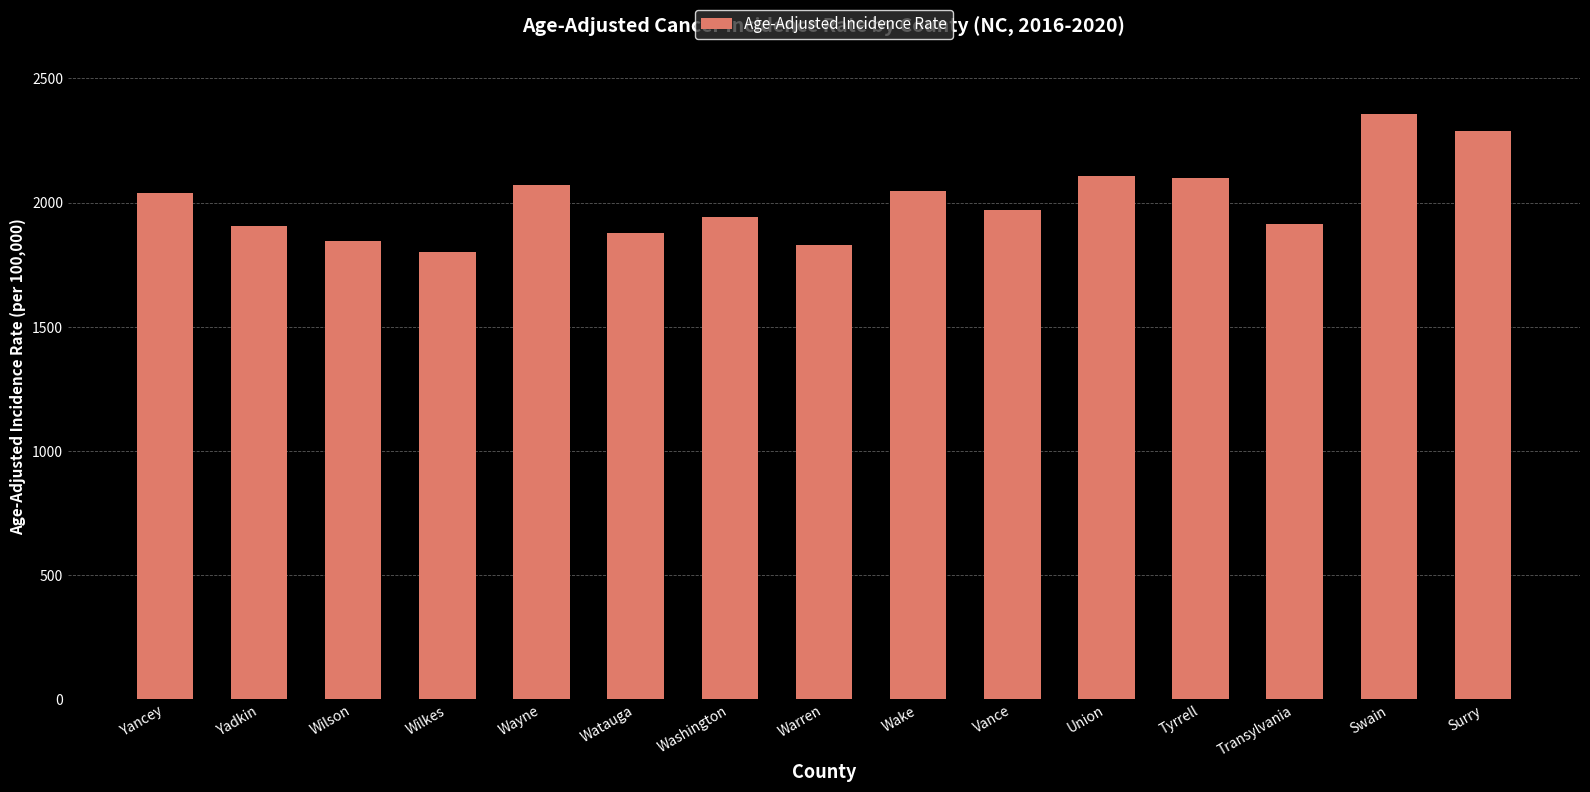

What value does the data have at Wake?

2046.8